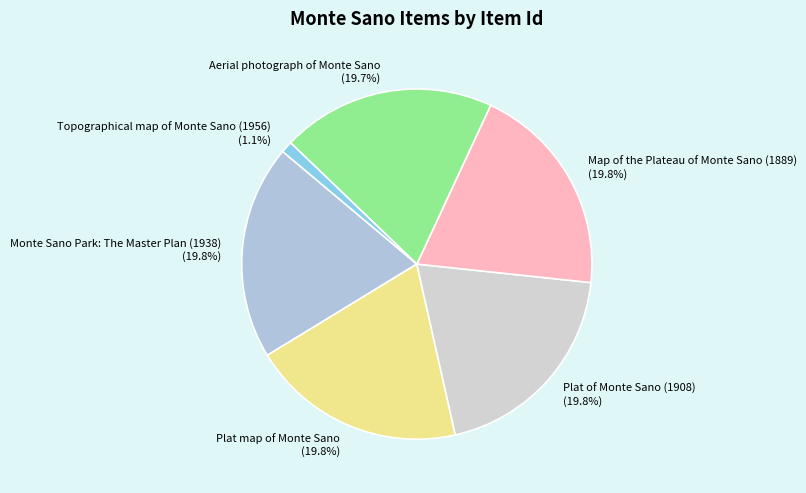

To the nearest percent, what portion does Aerial photograph of Monte Sano represent?

20%